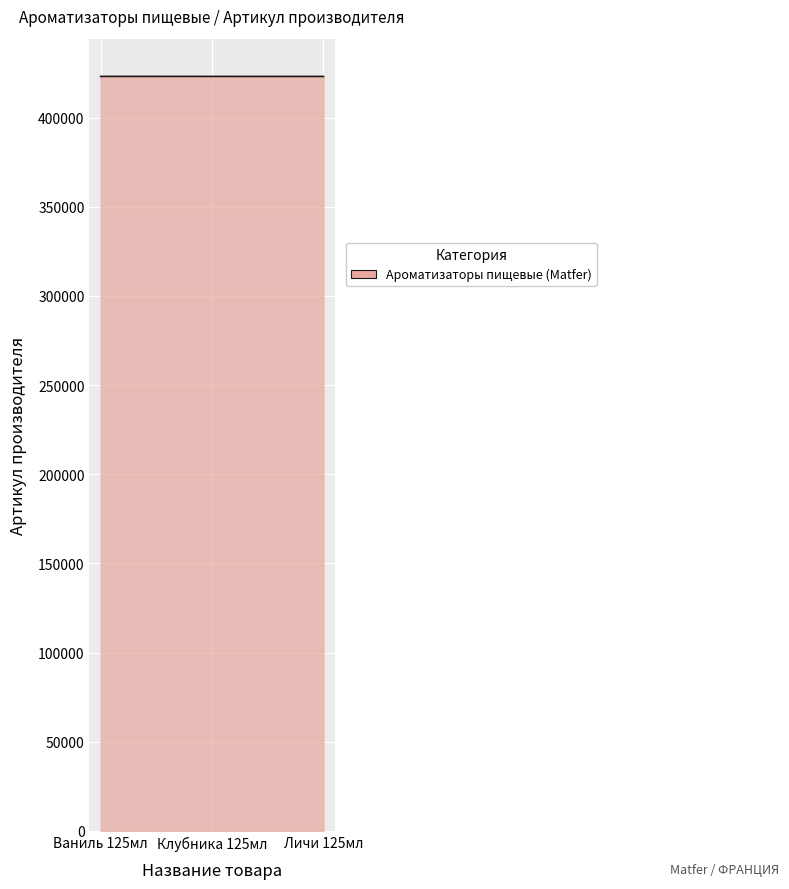

What is the greatest value displayed?

423140.0